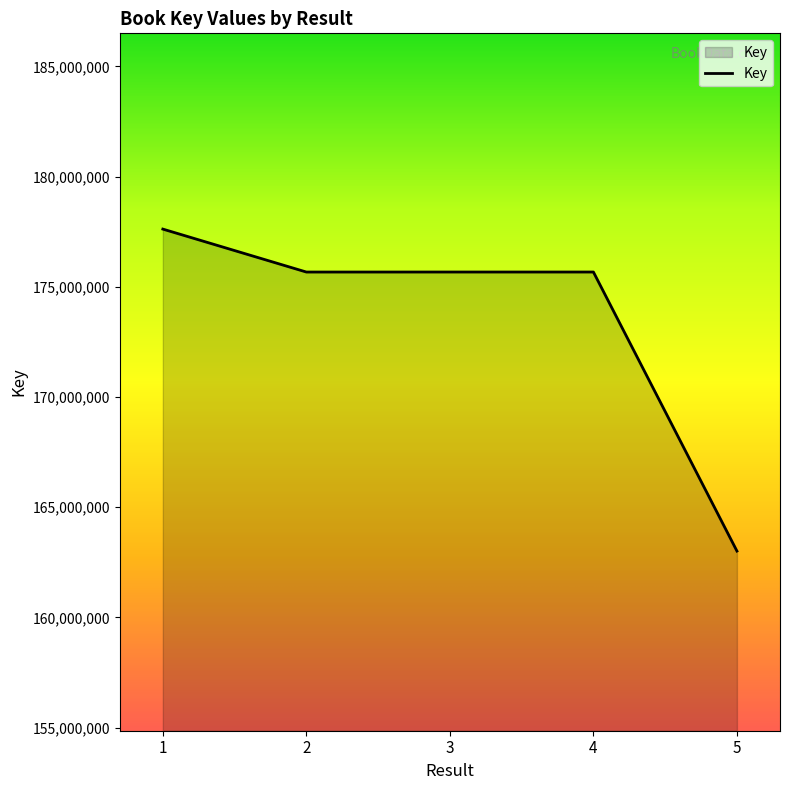

What is the smallest value displayed?

163010793